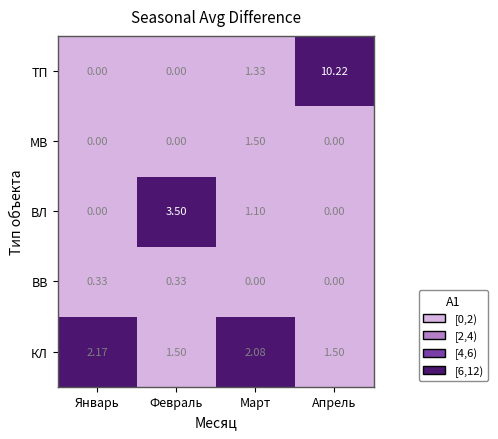

What is the total value across all series at Март?

6.0